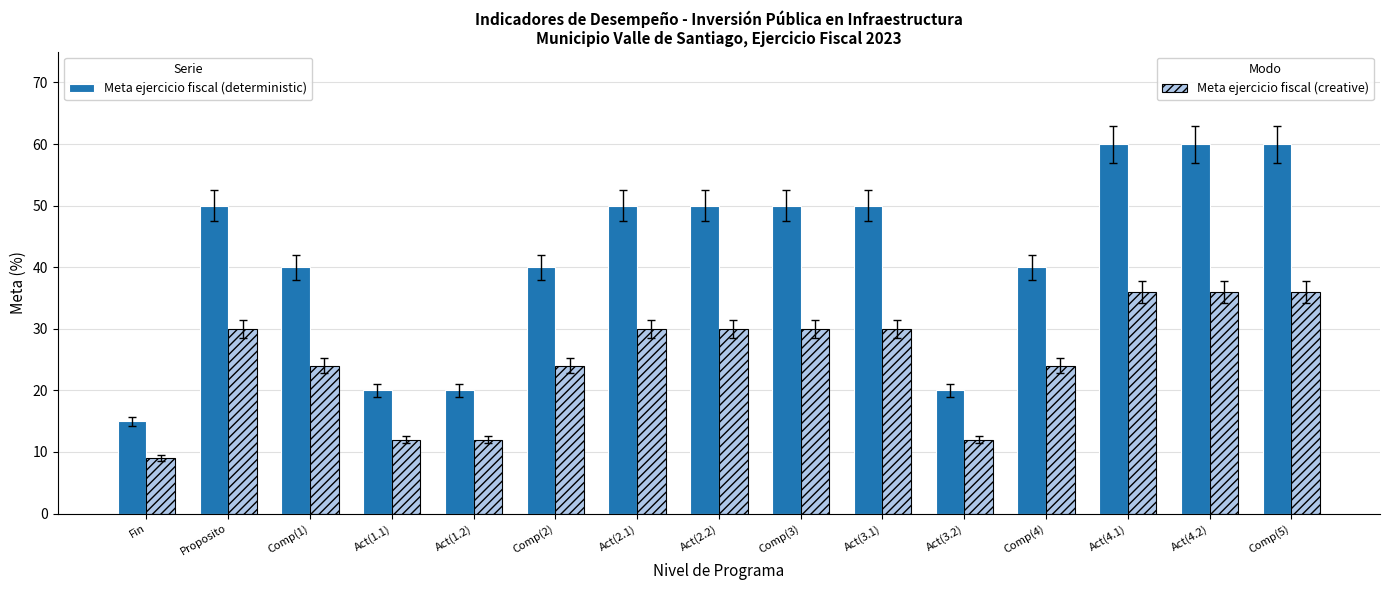

What is the total value across all series at Act(2.1)?

80